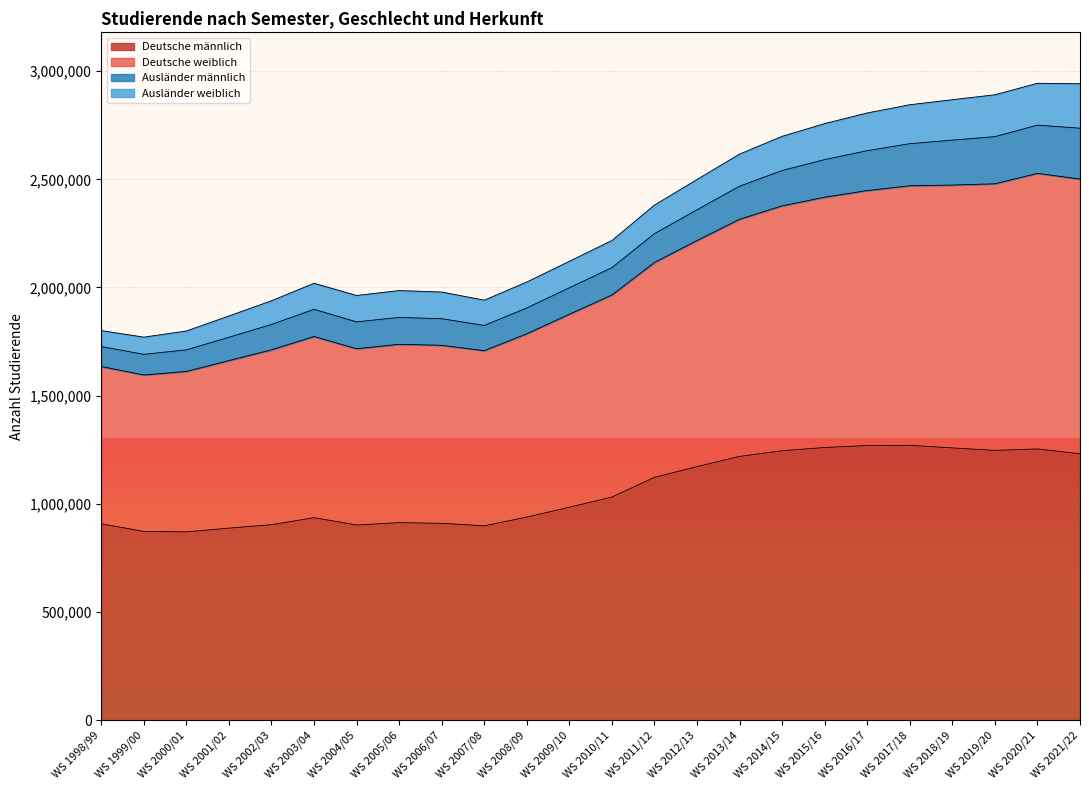

What is the highest value of the Deutsche männlich series?

1270098